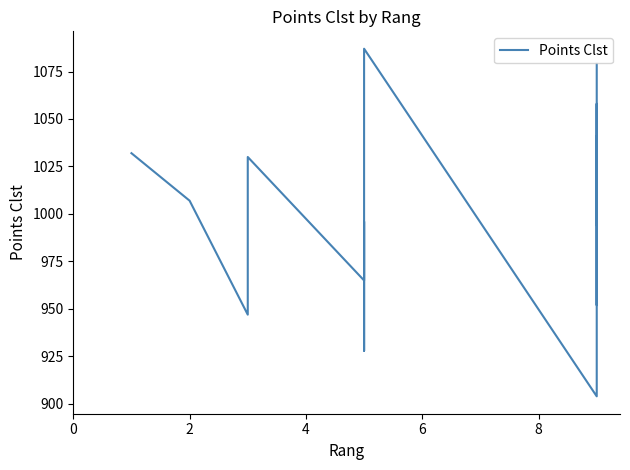

How many data points are above 1023?

7